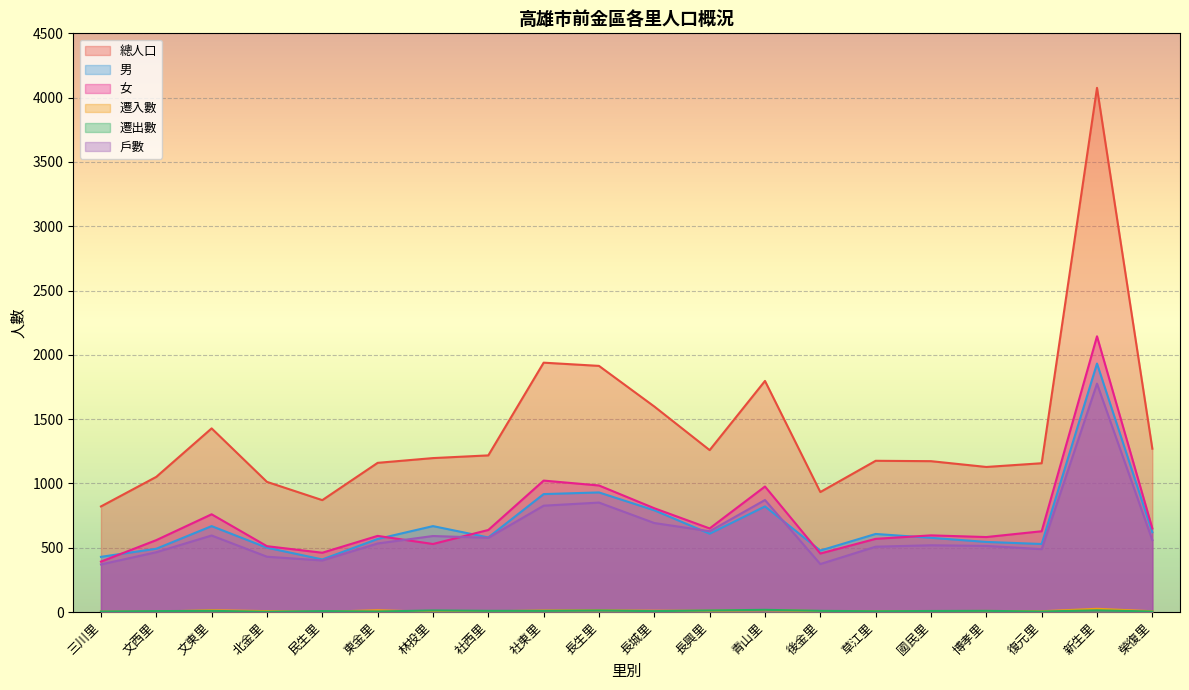

What is the label of the 1st point from the right?

榮復里